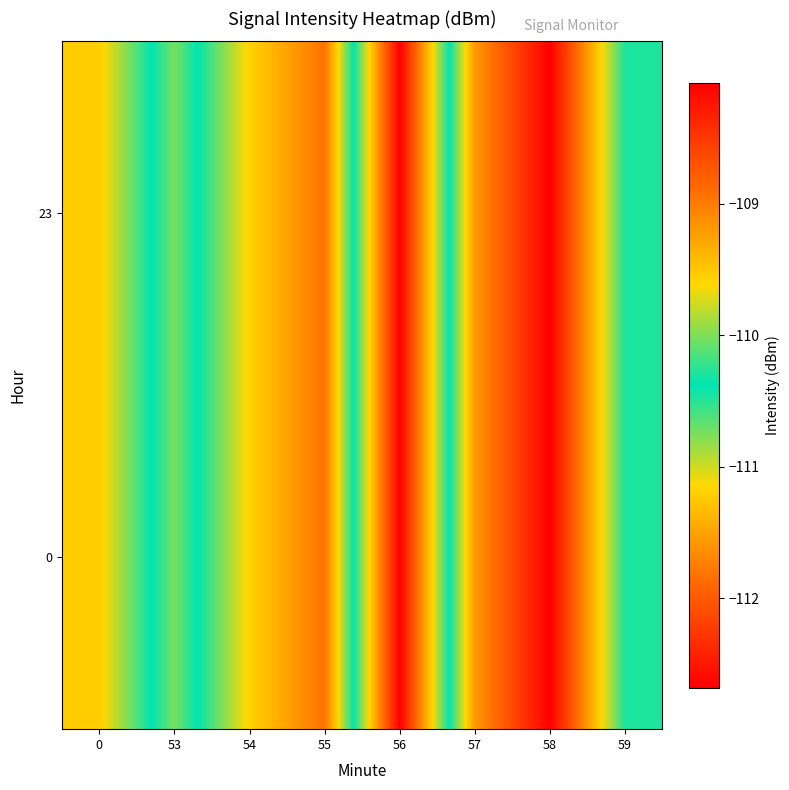

How many distinct data groups are displayed?

2